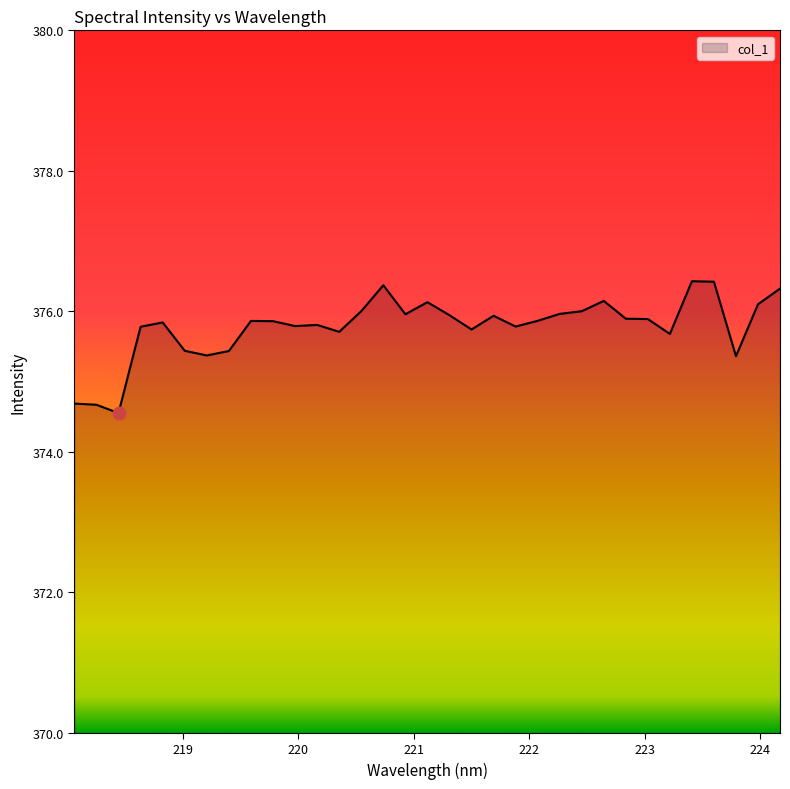

What is the greatest value displayed?

376.4